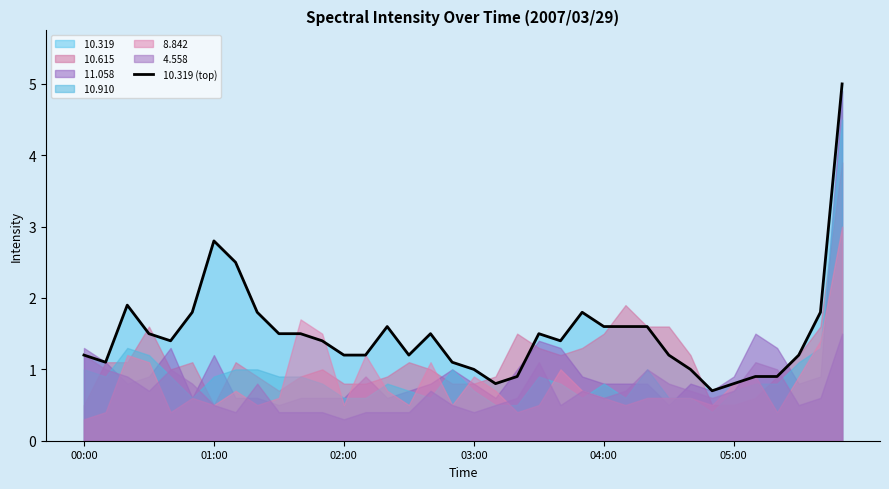

How many lines are shown in the chart?

1